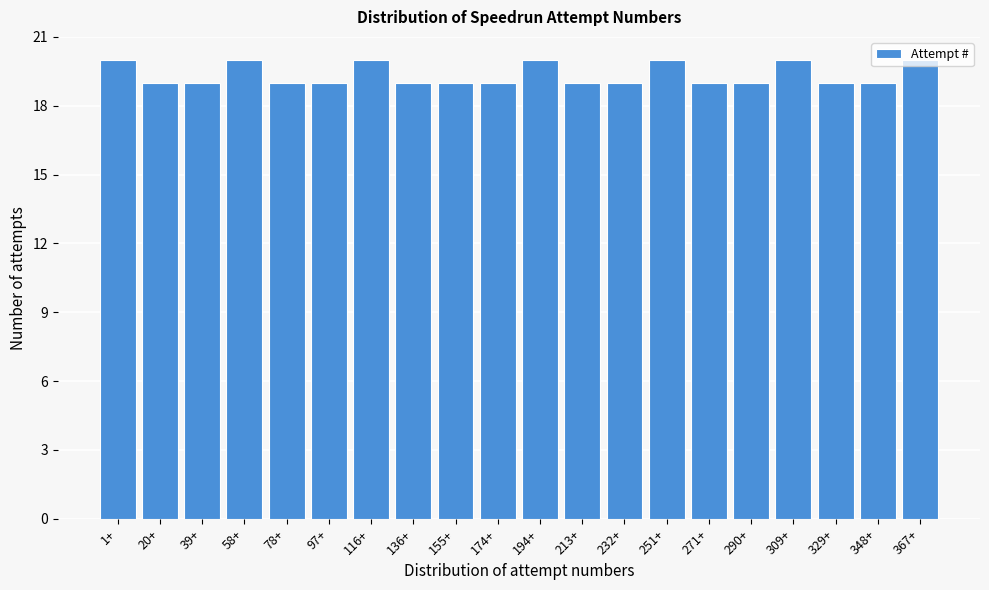

What position from the left is 116+?

7